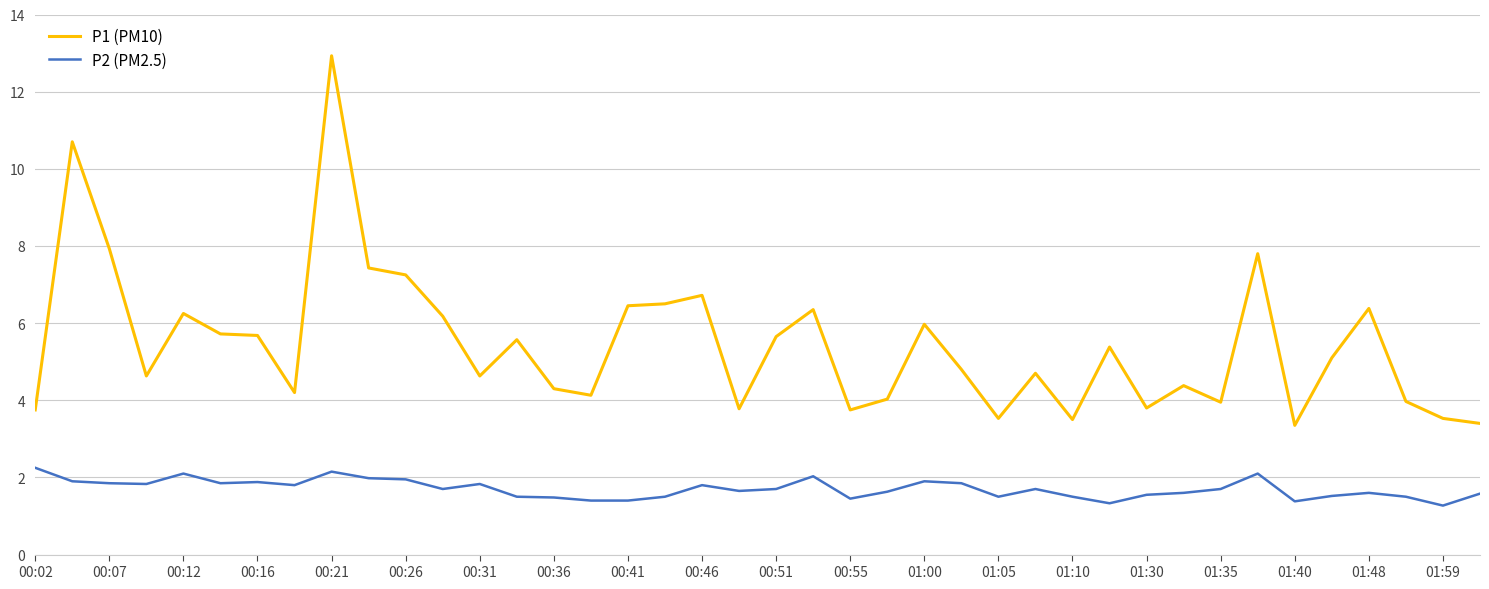

True or false: P2 (PM2.5) and P1 (PM10) cross at least once.

False